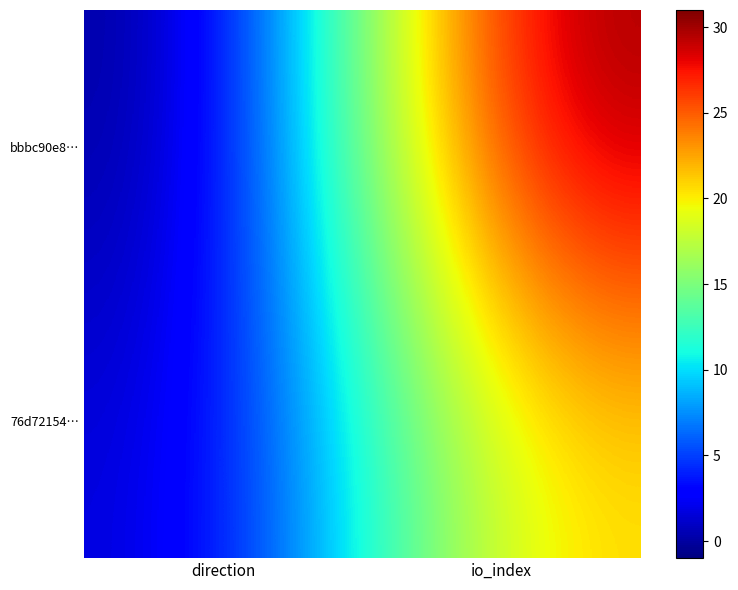

Which category has the lowest value across all series?

direction